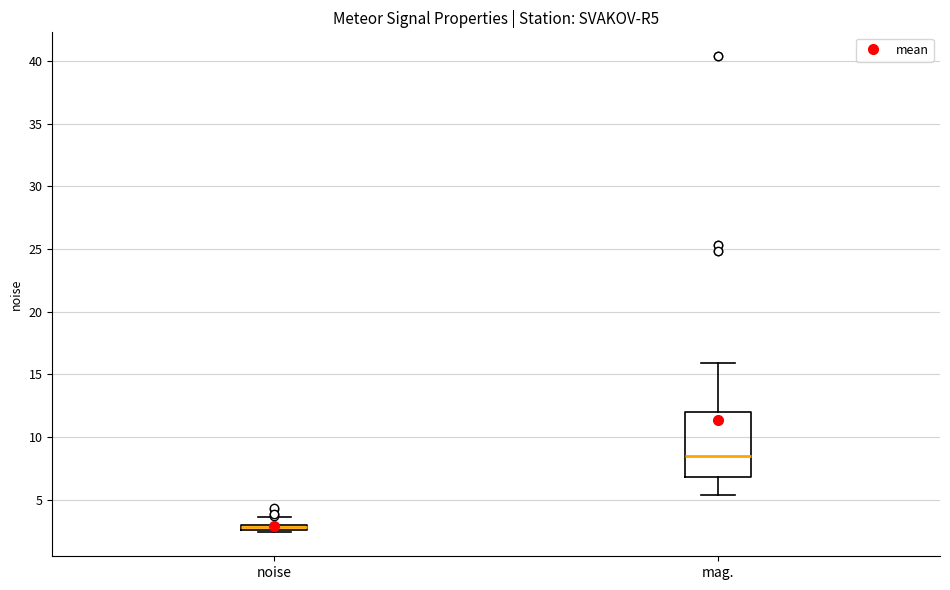

Where is the upper edge of the box for noise on the y-axis? The values are not printed on the chart, so give them approximately, as read against the axis.

3.0